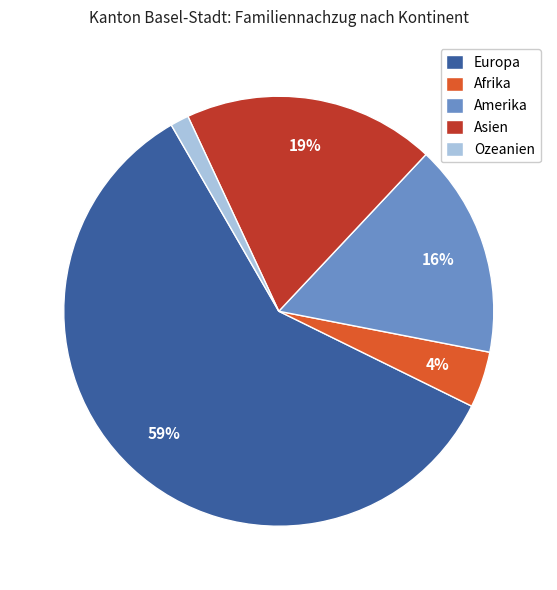

What is the smallest slice in the pie chart?

Ozeanien